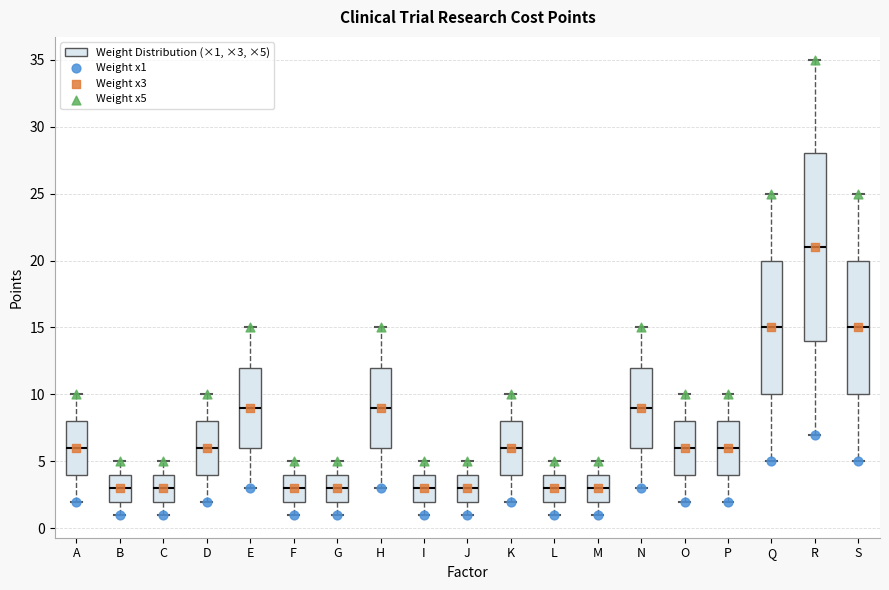

Reading left to right, read every box against the y-axis: the position of its median line, the range the box covers, and the ends of its whiskers. The values are not printed on the chart, so give them approximately, as read against the axis.

A: median 6, box 4 to 8, whiskers 2 to 10
B: median 3, box 2 to 4, whiskers 1 to 5
C: median 3, box 2 to 4, whiskers 1 to 5
D: median 6, box 4 to 8, whiskers 2 to 10
E: median 9, box 6 to 12, whiskers 3 to 15
F: median 3, box 2 to 4, whiskers 1 to 5
G: median 3, box 2 to 4, whiskers 1 to 5
H: median 9, box 6 to 12, whiskers 3 to 15
I: median 3, box 2 to 4, whiskers 1 to 5
J: median 3, box 2 to 4, whiskers 1 to 5
K: median 6, box 4 to 8, whiskers 2 to 10
L: median 3, box 2 to 4, whiskers 1 to 5
M: median 3, box 2 to 4, whiskers 1 to 5
N: median 9, box 6 to 12, whiskers 3 to 15
O: median 6, box 4 to 8, whiskers 2 to 10
P: median 6, box 4 to 8, whiskers 2 to 10
Q: median 15, box 10 to 20, whiskers 5 to 25
R: median 21, box 14 to 28, whiskers 7 to 35
S: median 15, box 10 to 20, whiskers 5 to 25